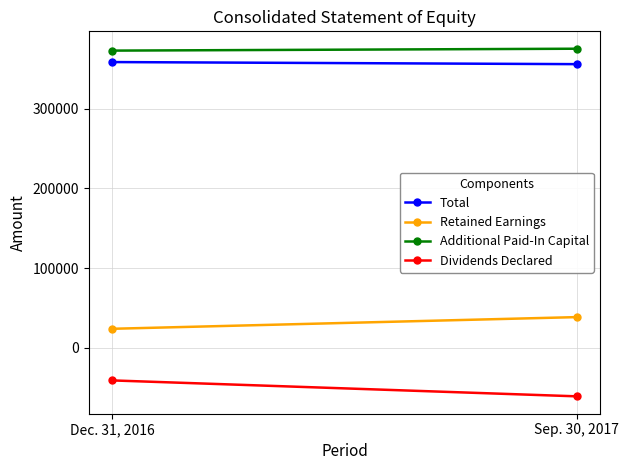

What is the difference between the Retained Earnings values at Sep. 30, 2017 and Dec. 31, 2016?

14652